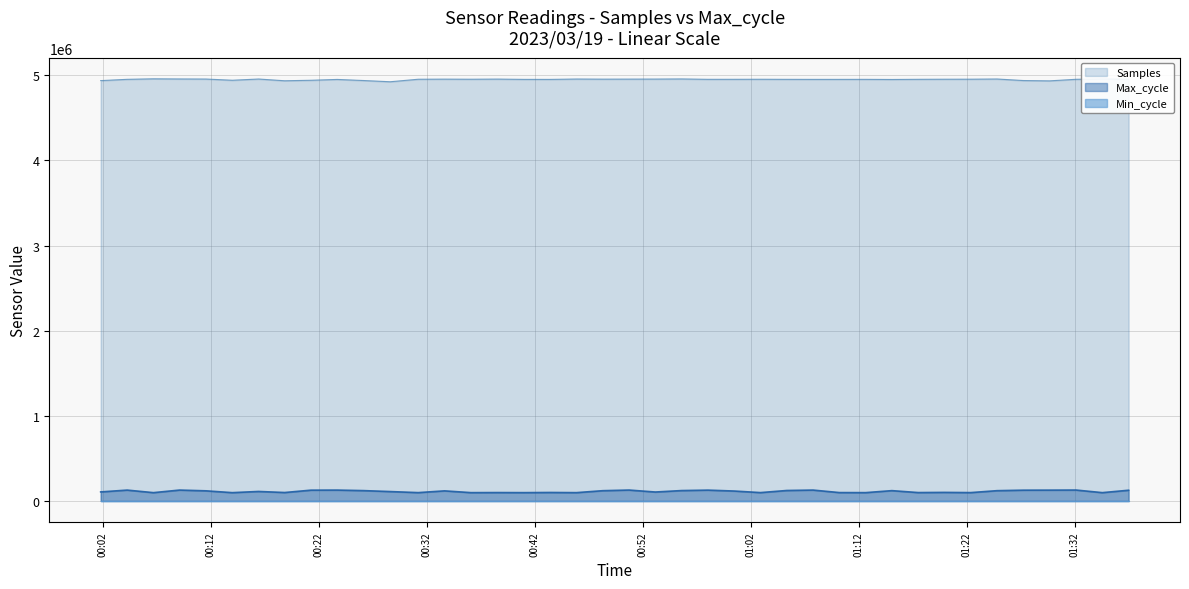

What is the greatest value displayed?

4958544